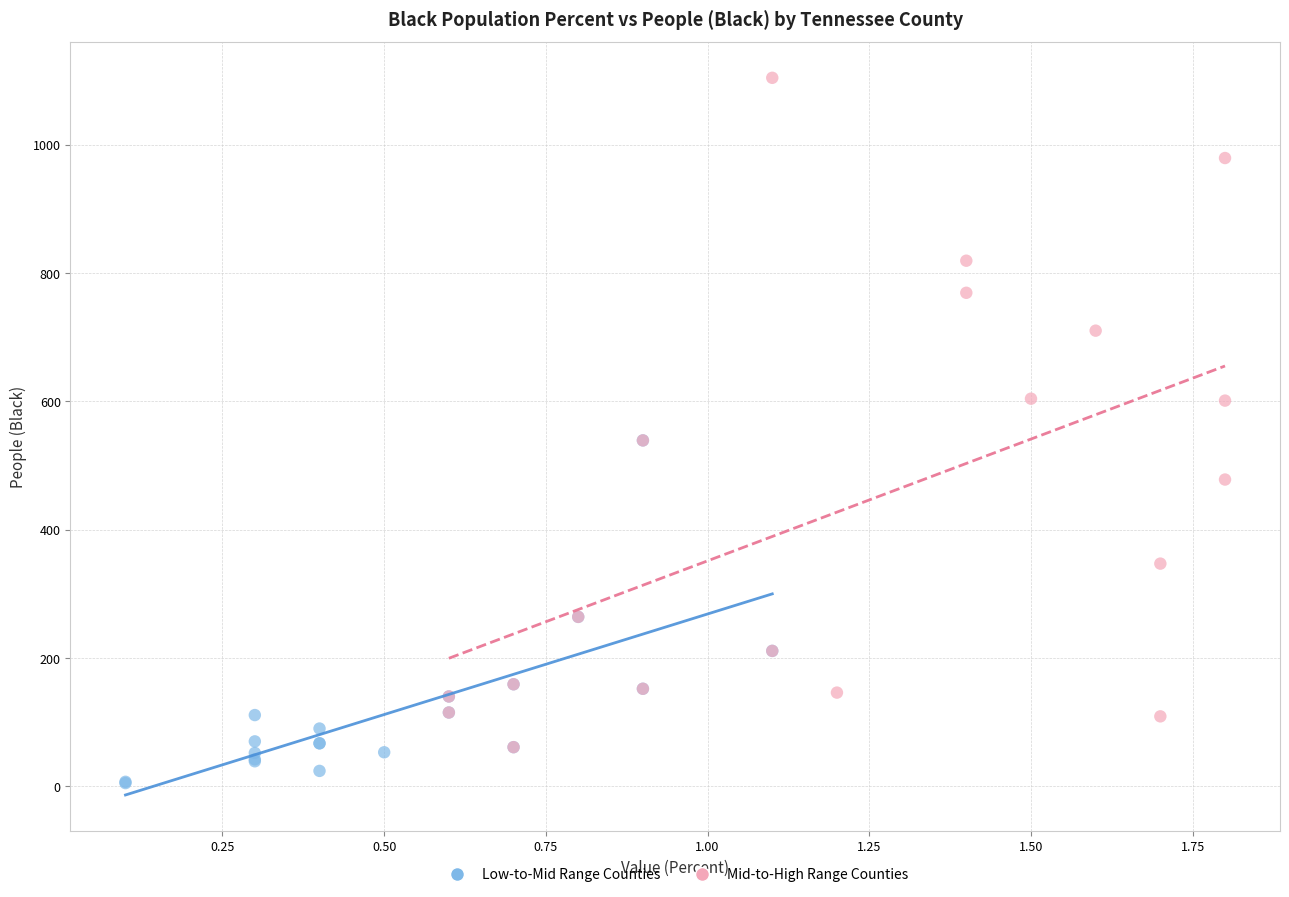

Which series contains the lowest Y value?

Low-to-Mid Range Counties